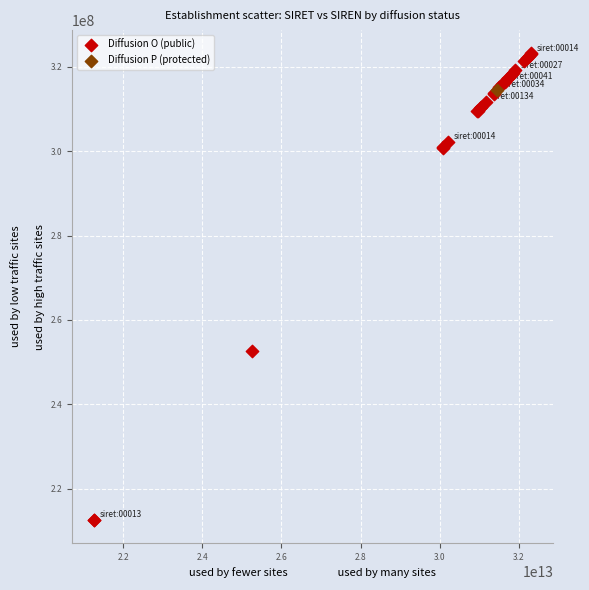

What are all the series names shown in the legend?

Diffusion O (public), Diffusion P (protected)